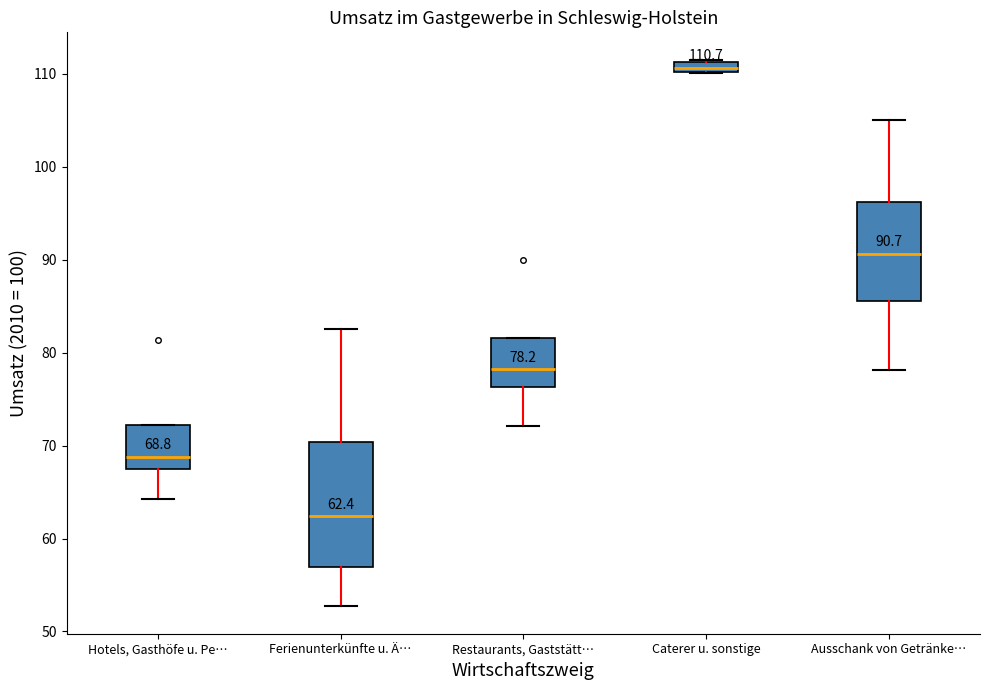

Which box's median line is the lowest?

Ferienunterkünfte u. Ä…